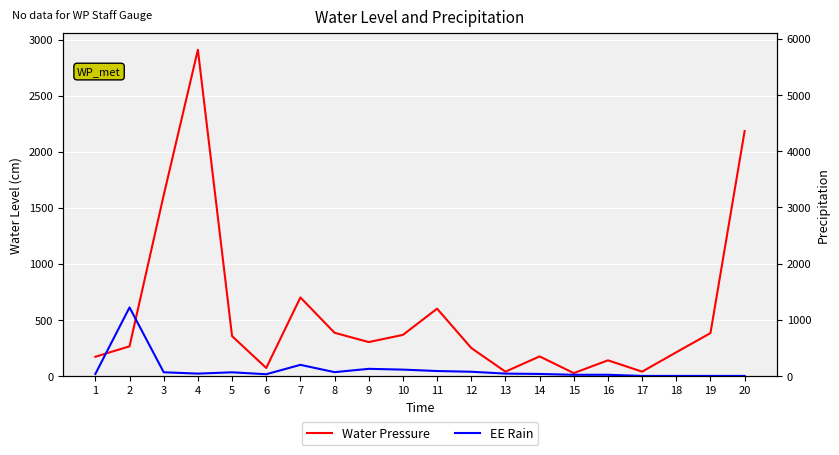

After their last crossing, which series has the higher values: Water Pressure or EE Rain?

Water Pressure